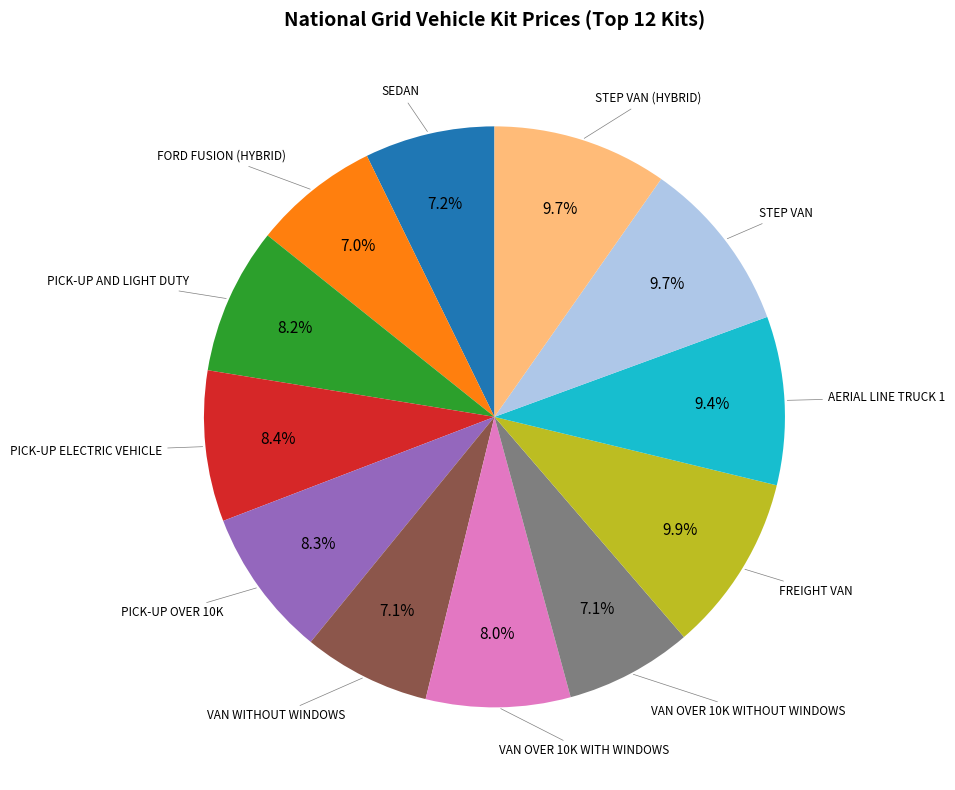

Is there a majority slice in this chart?

No